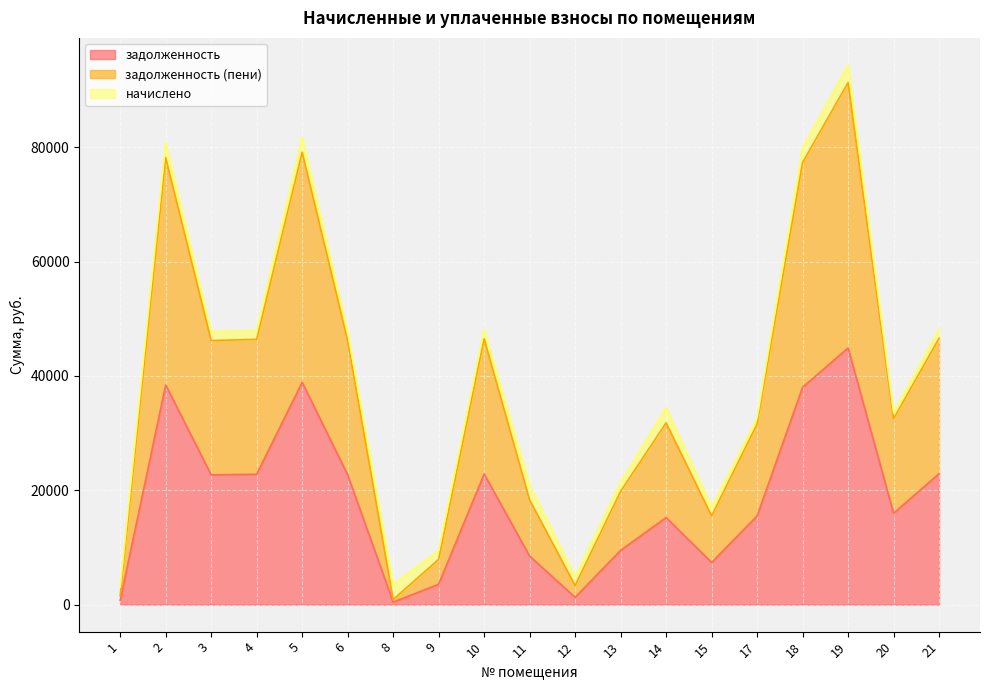

How many values in the задолженность series exceed 15977?

10